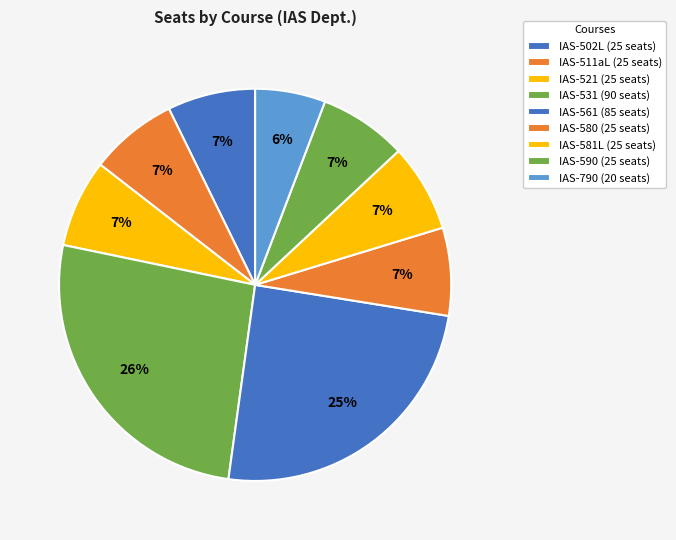

What is the change in value from IAS-561 to IAS-580?

-60